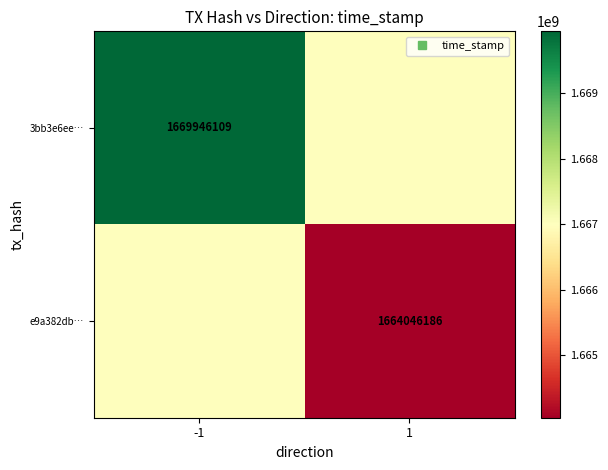

At how many categories does at least one series exceed 1669455127?

1